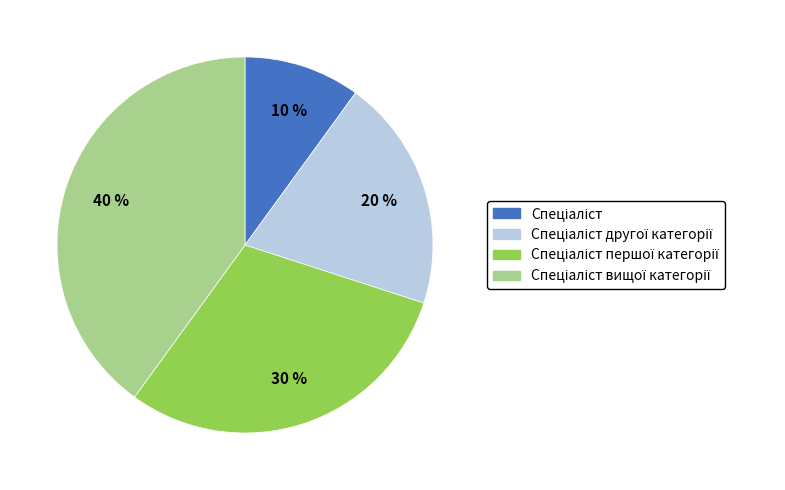

To the nearest percent, what is the difference between the largest and smallest slice percentages?

30%